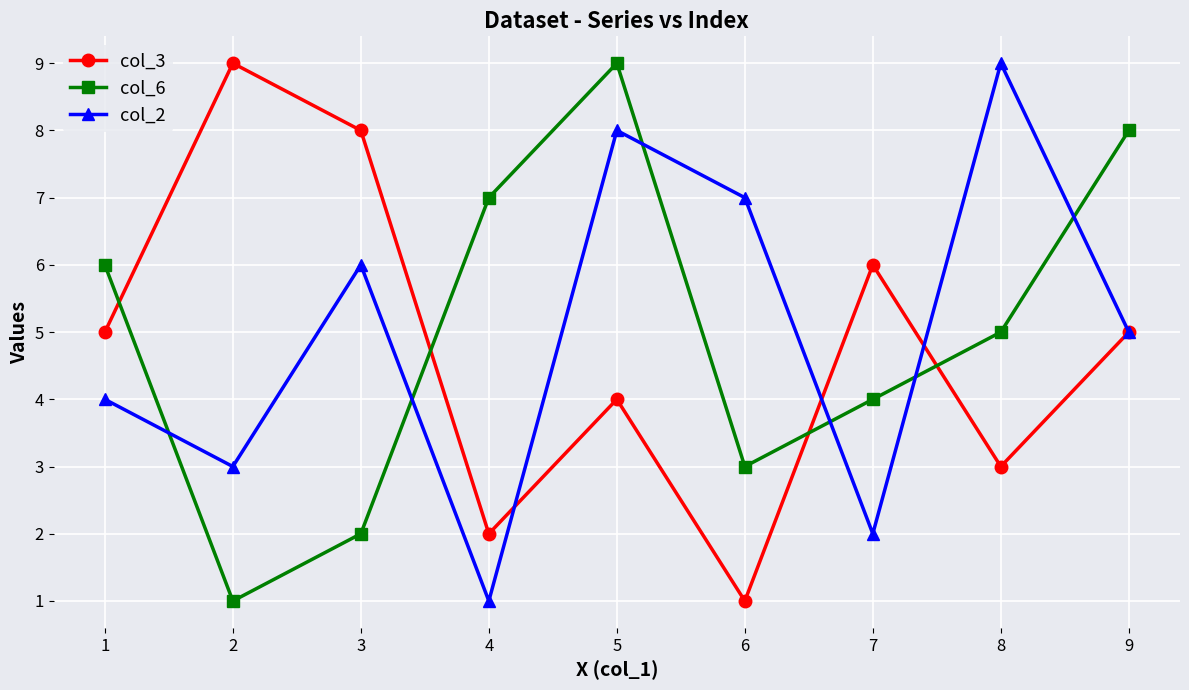

The value of col_2 at 3 is 2. True or false?

False